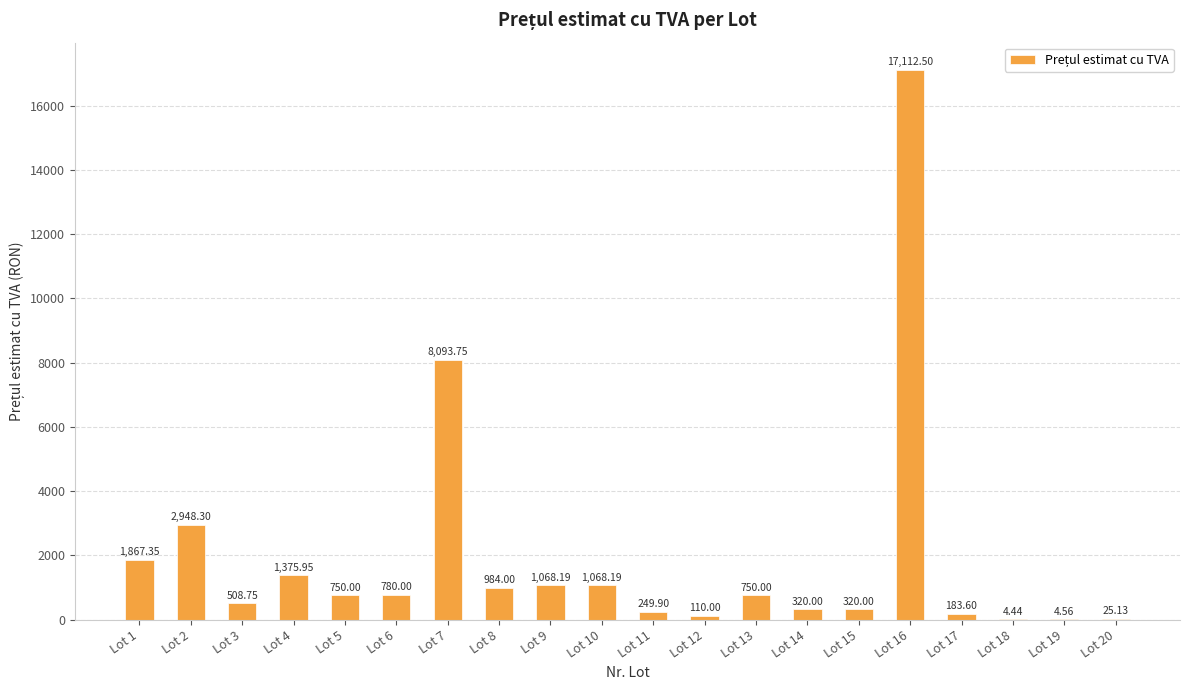

What is the change in value from Lot 11 to Lot 14?

+70.1